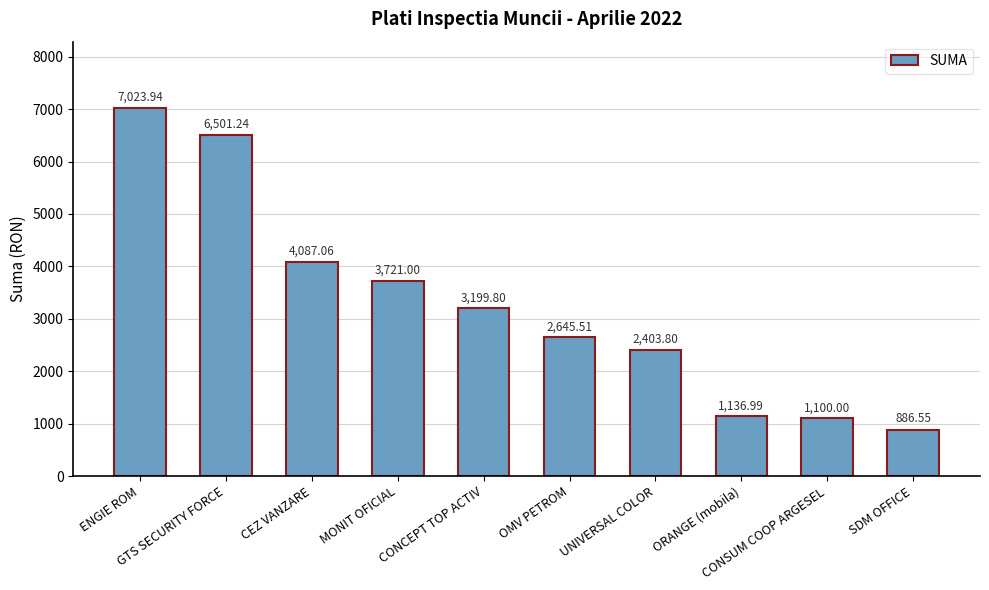

What is the average value?

3270.6